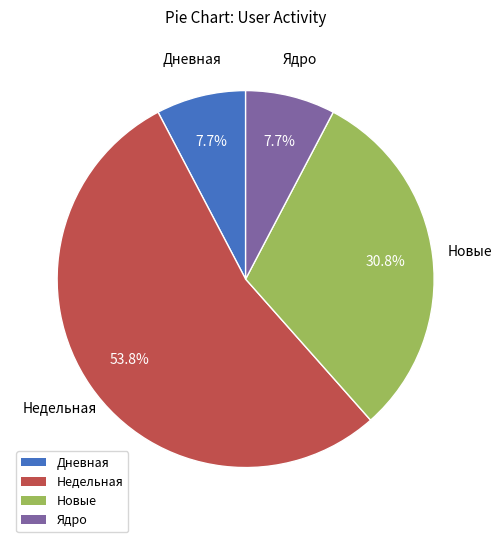

What is the largest slice in the pie chart?

Недельная